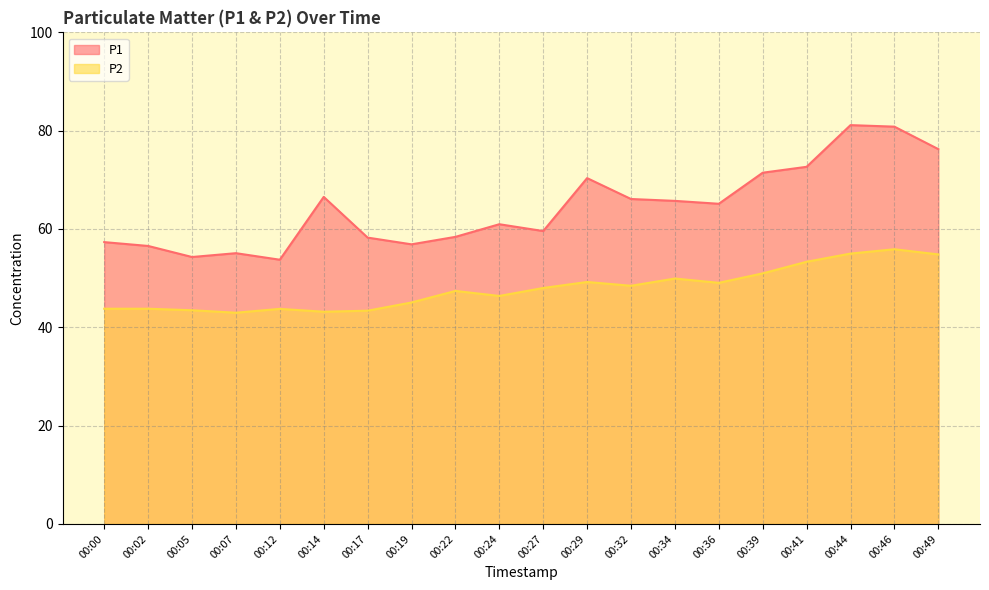

Which series has the widest spread of values?

P1